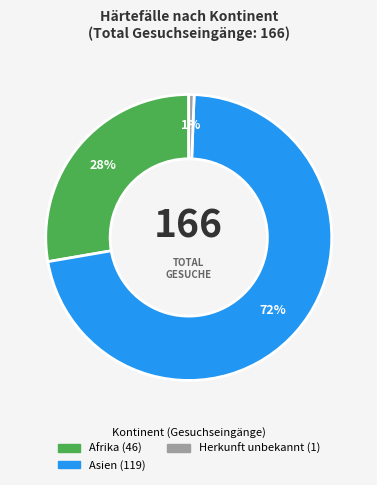

To the nearest percent, what is the average slice percentage?

33%